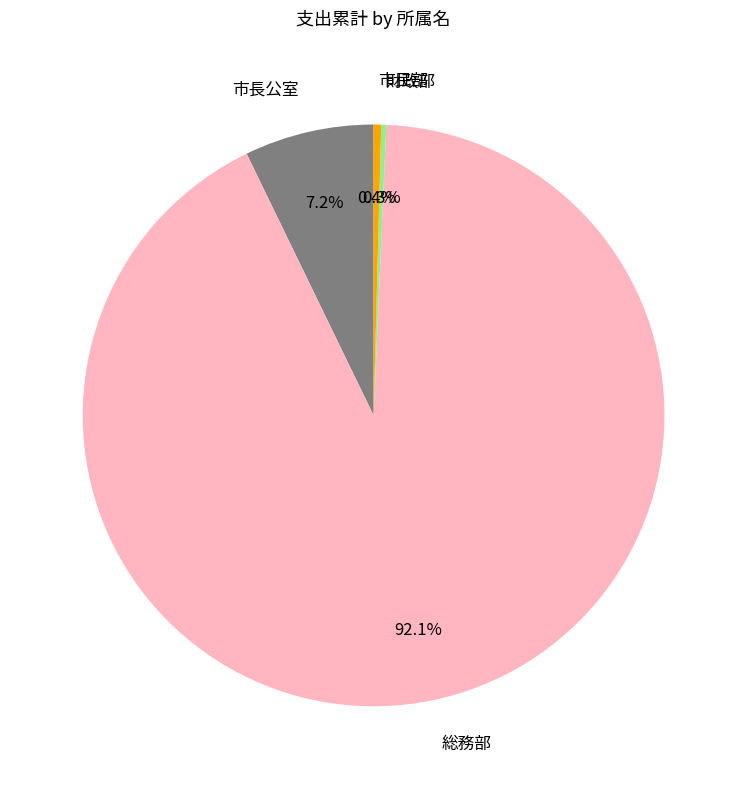

Do 総務部 and 市長公室 together represent more than half of the pie?

Yes